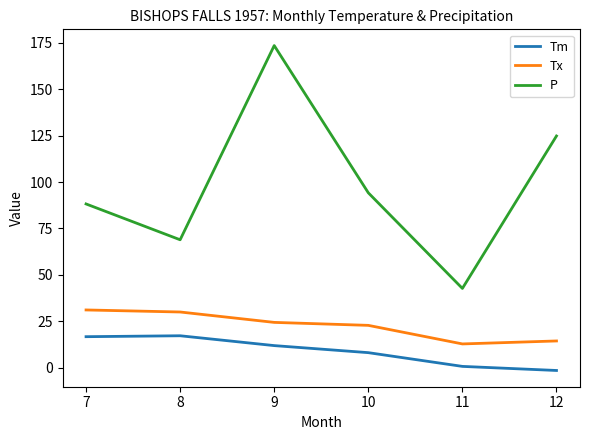

At which label does Tx first exceed 24?

7